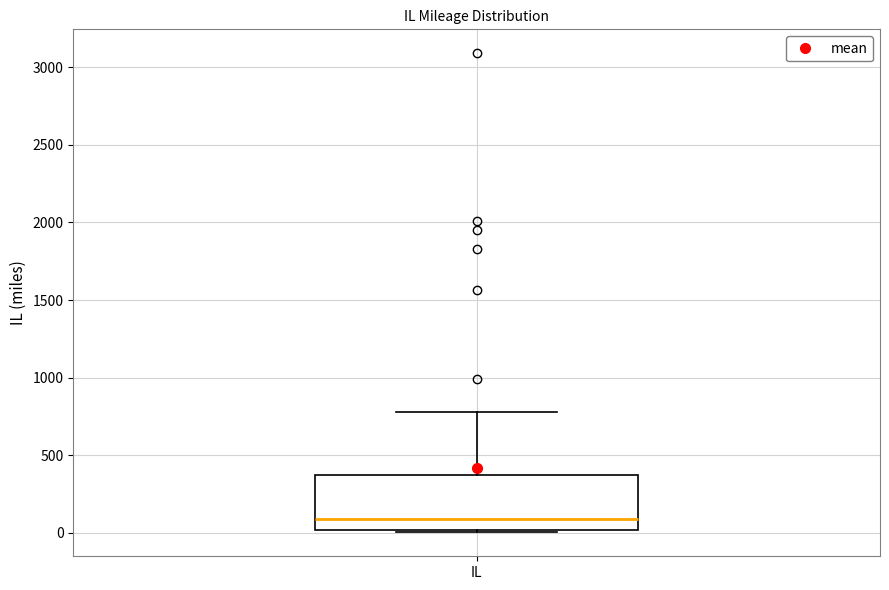

Transcribe this box plot: give where the median line is, the range the box spans, and where the two whiskers end, as read against the y-axis. The values are not printed on the chart, so give them approximately, as read against the axis.

median 100, box 0 to 350, whiskers 0 to 800